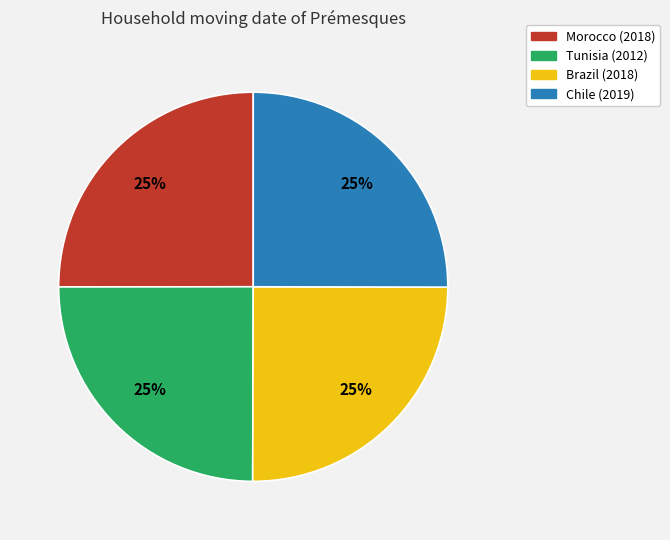

How many slices are in this pie chart?

4